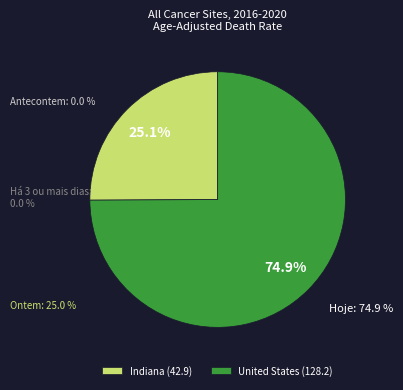

To the nearest percent, what is the difference between the largest and smallest slice percentages?

50%